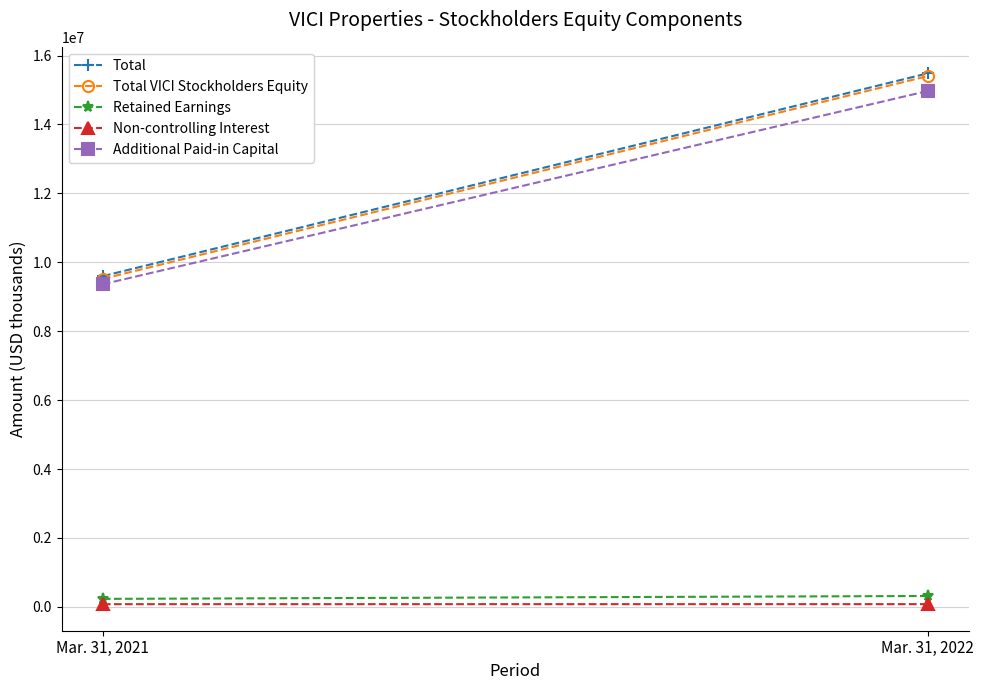

Which series has the widest spread of values?

Total